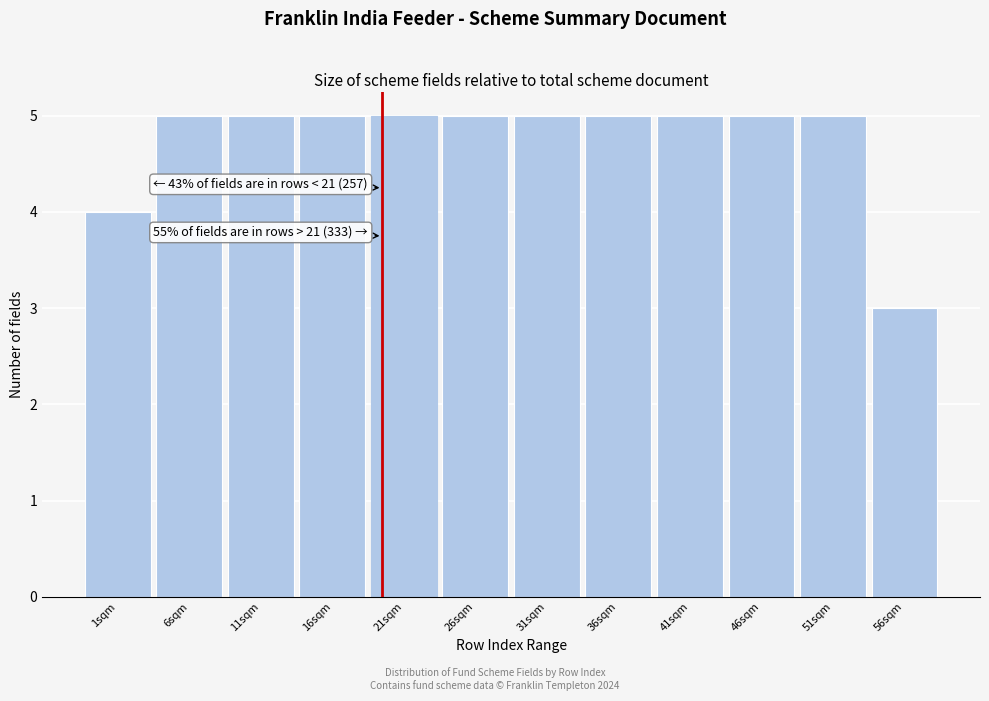

Reading right to left, what are all the values shown in this chart?

56sqm=3	51sqm=5	46sqm=5	41sqm=5	36sqm=5	31sqm=5	26sqm=5	21sqm=5	16sqm=5	11sqm=5	6sqm=5	1sqm=4